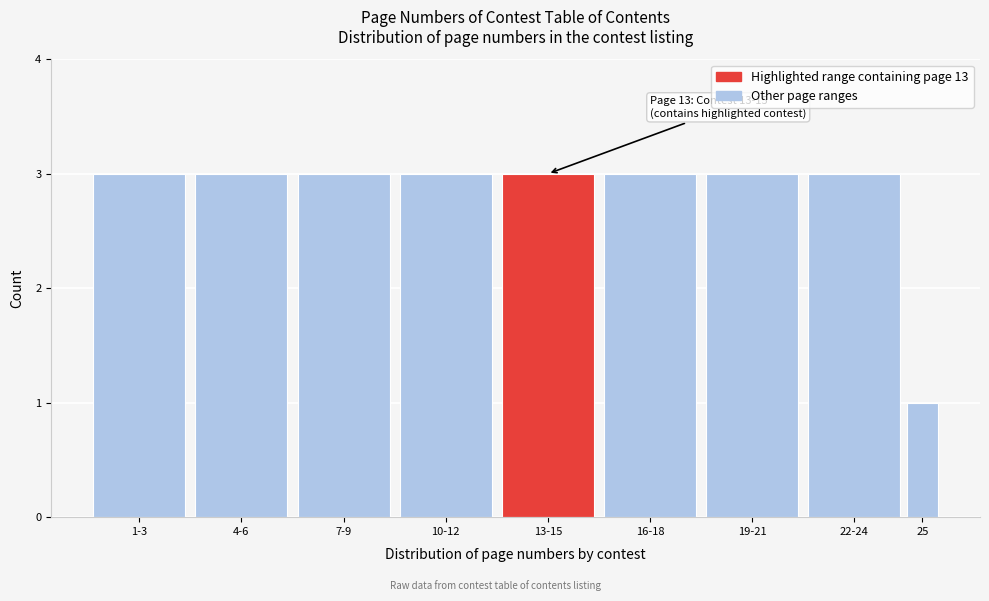

Reading left to right, extract all data points from this chart.

1-3=3	4-6=3	7-9=3	10-12=3	13-15=3	16-18=3	19-21=3	22-24=3	25=1